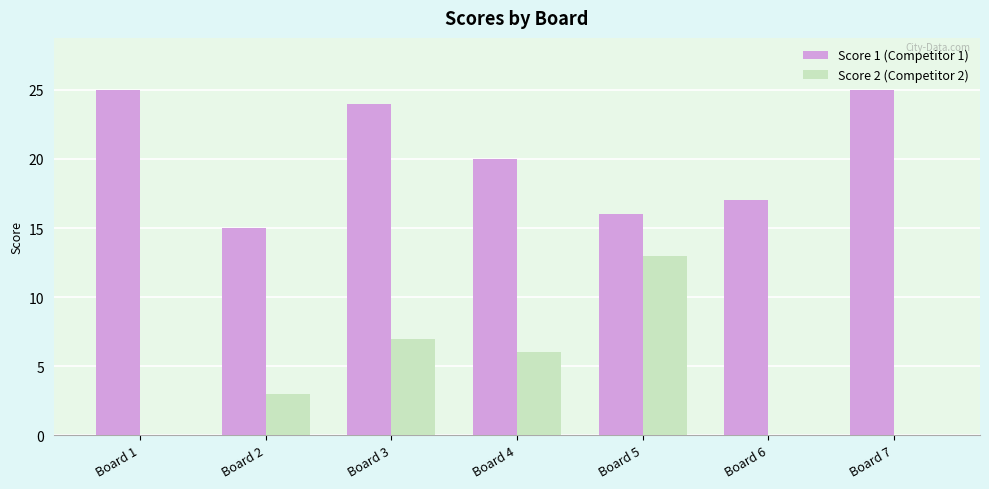

Count the number of data series in this chart.

2